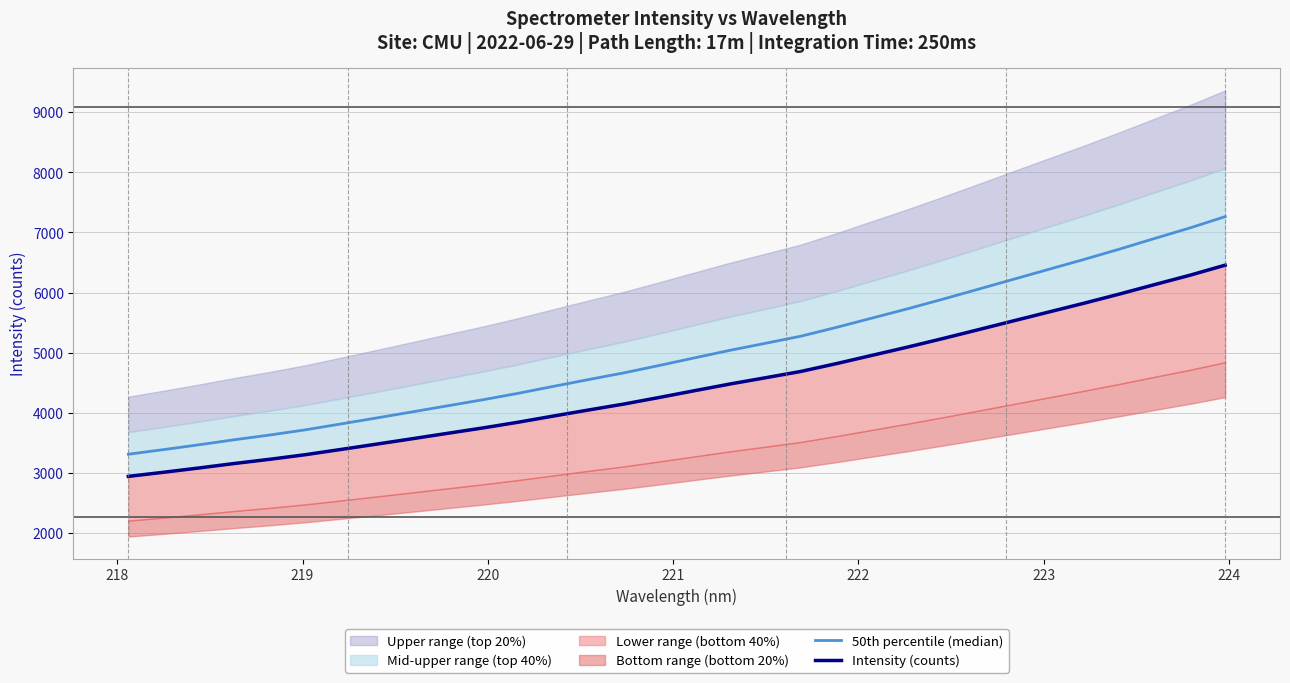

True or false: 50th percentile (median) and Intensity (counts) cross at least once.

False